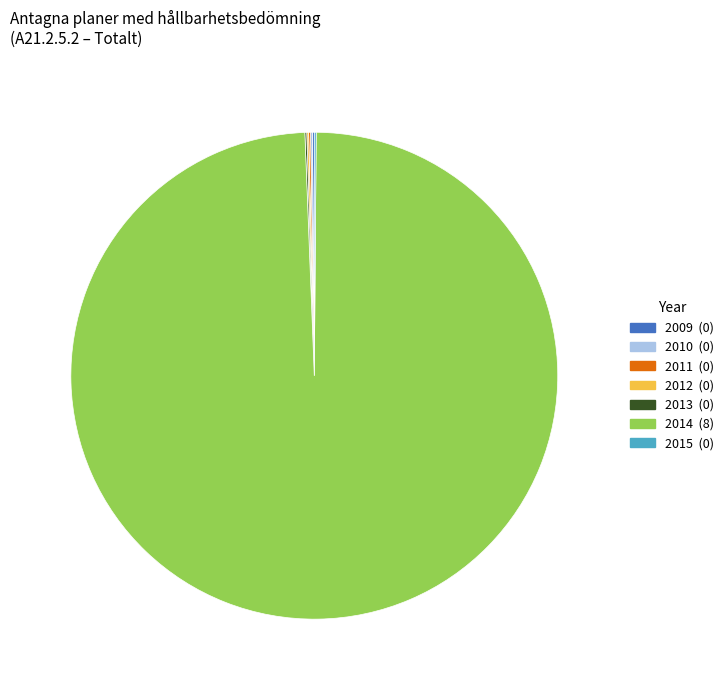

What is the largest slice in the pie chart?

2014